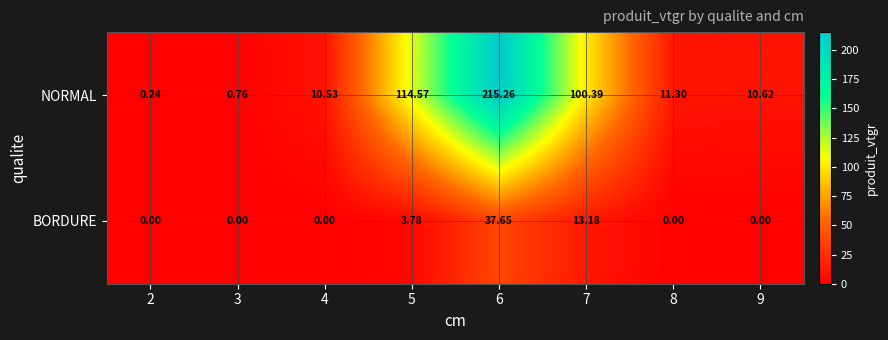

How many categories are shown in the chart?

8